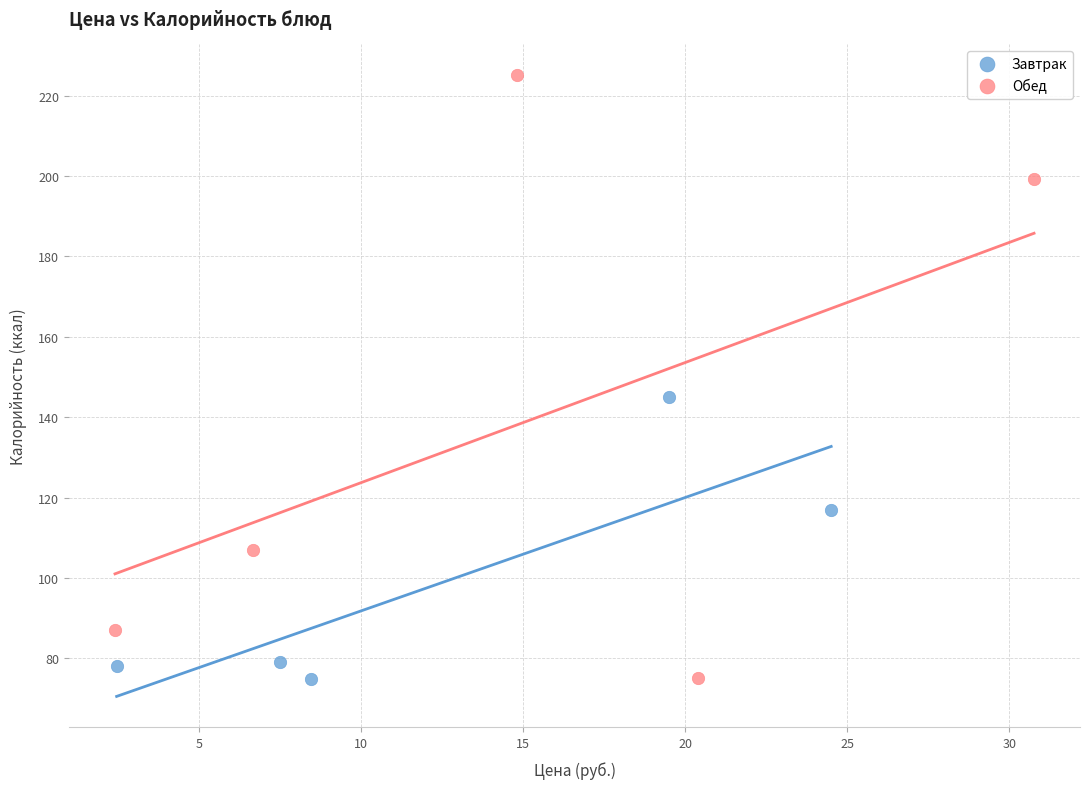

What are all the series names shown in the legend?

Завтрак, Обед